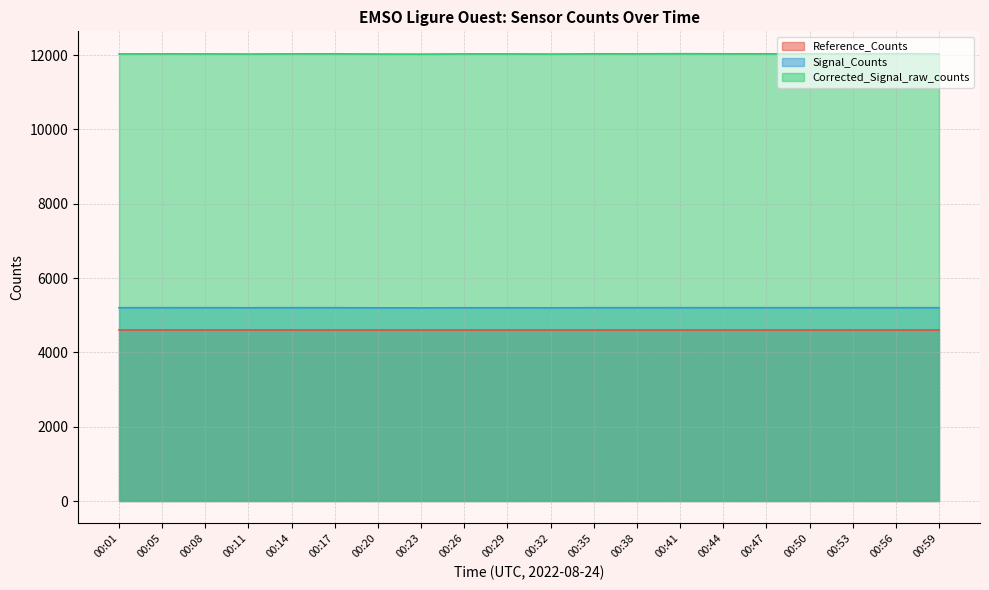

Which has a higher value, 00:17 or 00:26?

00:17